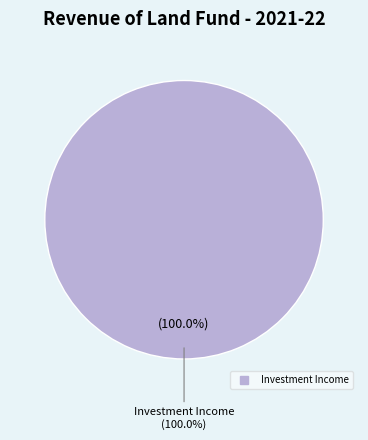

What is the total percentage of Investment Income and Dividends, Interest and Other Receipts?

100.0%